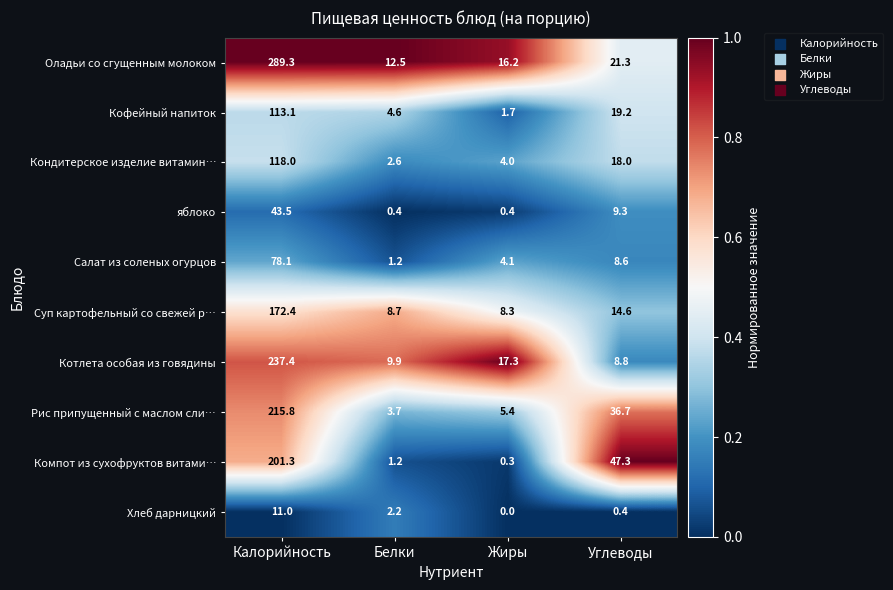

Is it true that Рис припущенный с маслом сли… equals 1.7 at Белки?

False